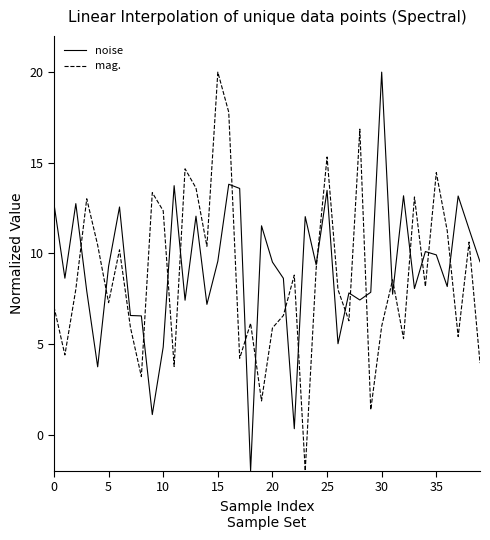

What is the highest value of the mag. series?

20.0